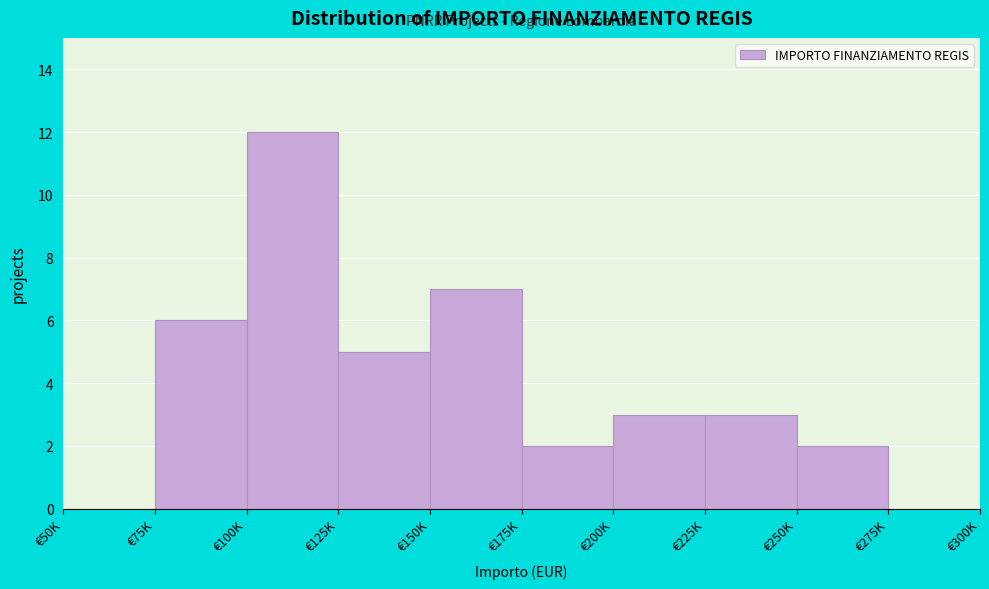

Reading left to right, what are all the values shown in this chart?

€50K=0	€75K=6	€100K=12	€125K=5	€150K=7	€175K=2	€200K=3	€225K=3	€250K=2	€275K=0